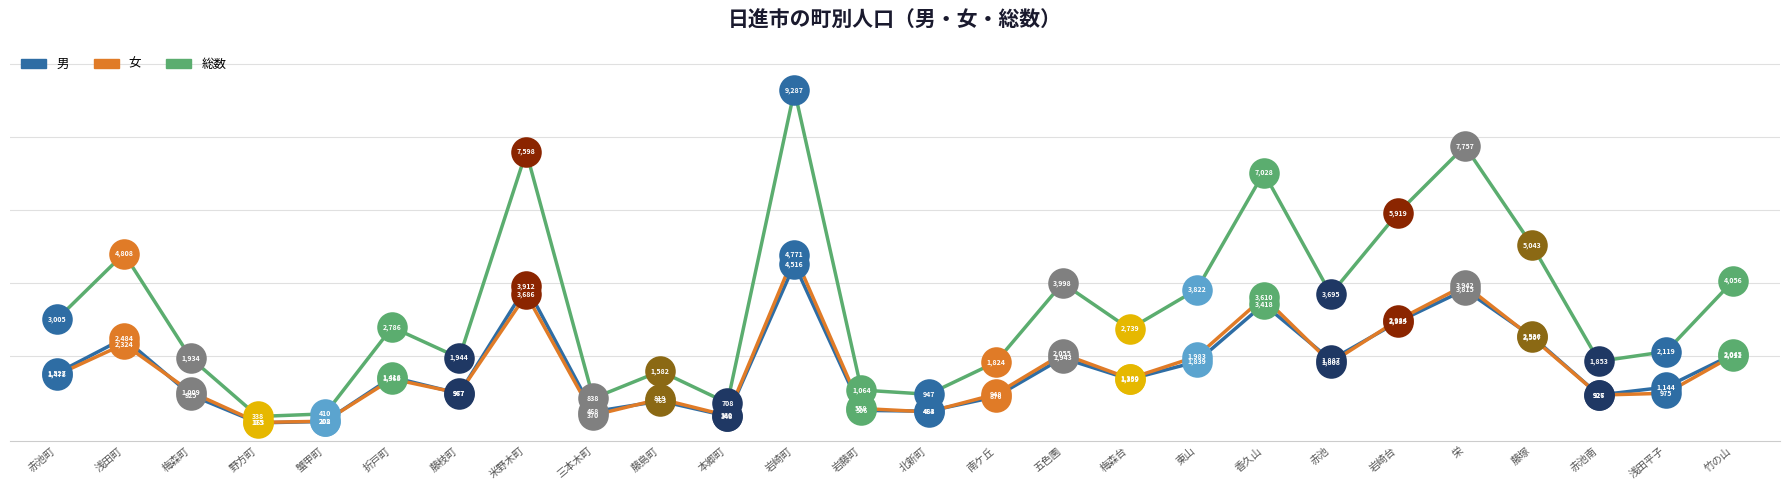

Which category has the highest value across all series?

岩崎町